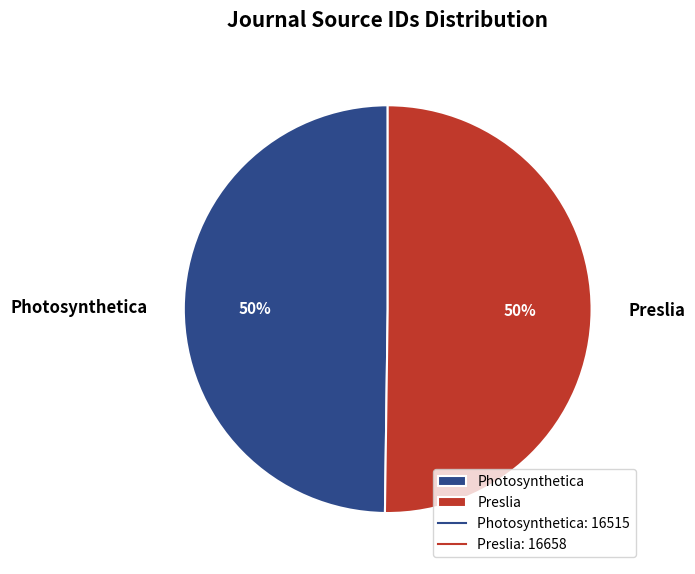

Is it true that Photosynthetica is 50% of the pie?

True